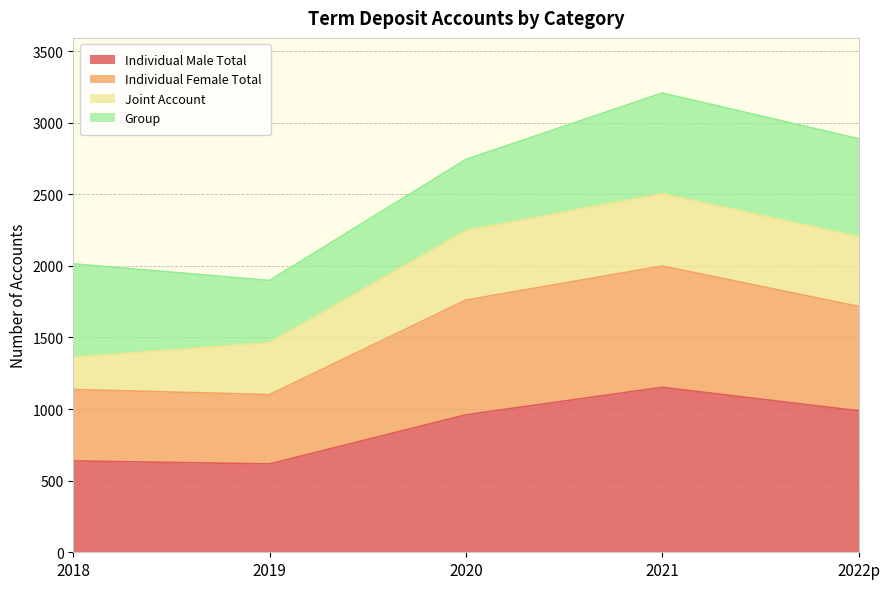

At which category does Individual Female Total reach its first local valley?

2019